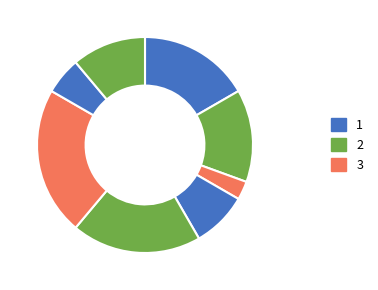

Is there any slice that represents more than half of the pie?

No